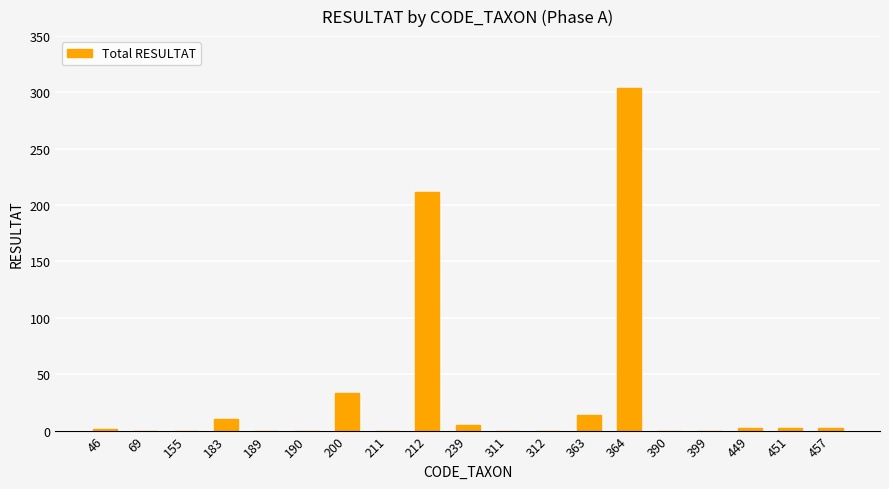

What is the sum of all values?

585